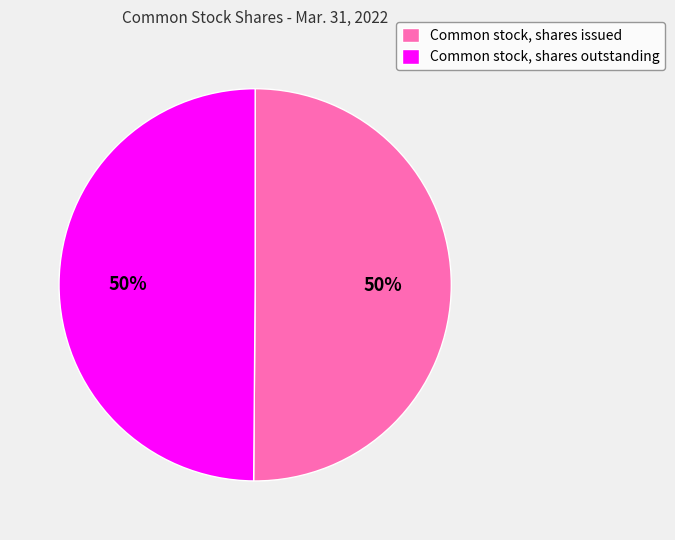

The Common stock, shares outstanding slice represents 38% of the pie. True or false?

False